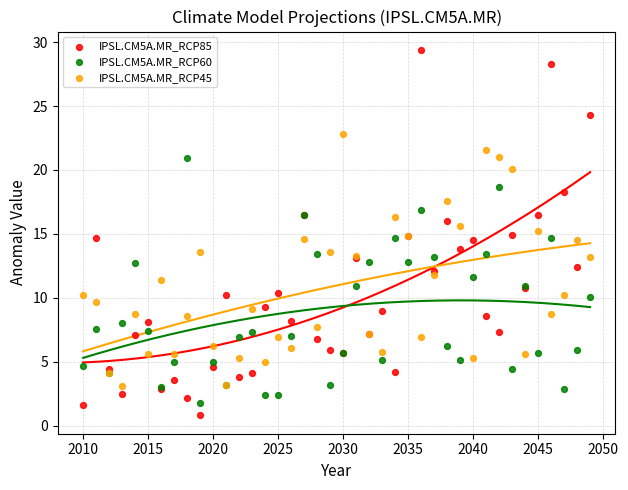

Which series reaches the minimum Y coordinate?

IPSL.CM5A.MR_RCP85